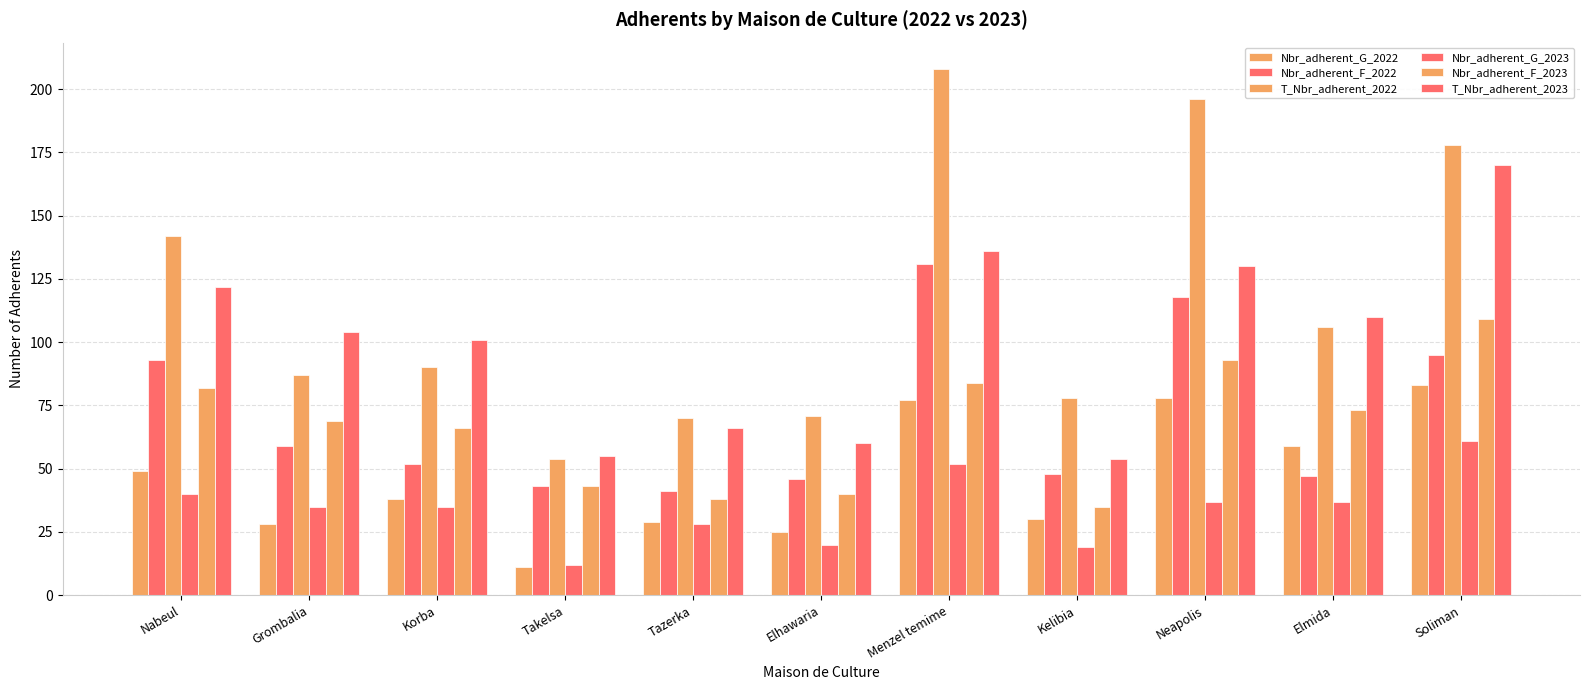

What is the total value across all series at Tazerka?

272